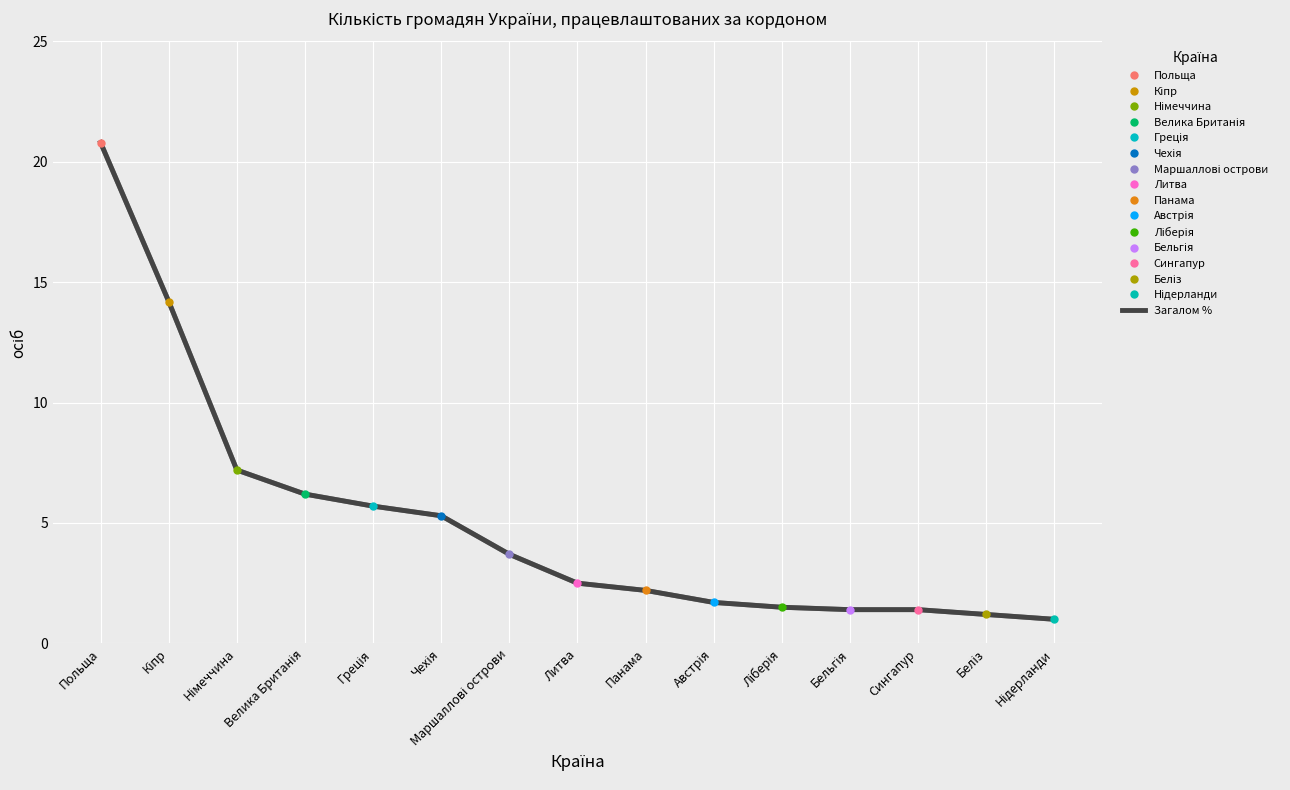

Reading left to right, list all the values displayed in this chart.

20.8	14.2	7.2	6.2	5.7	5.3	3.7	2.5	2.2	1.7	1.5	1.4	1.4	1.2	1.0